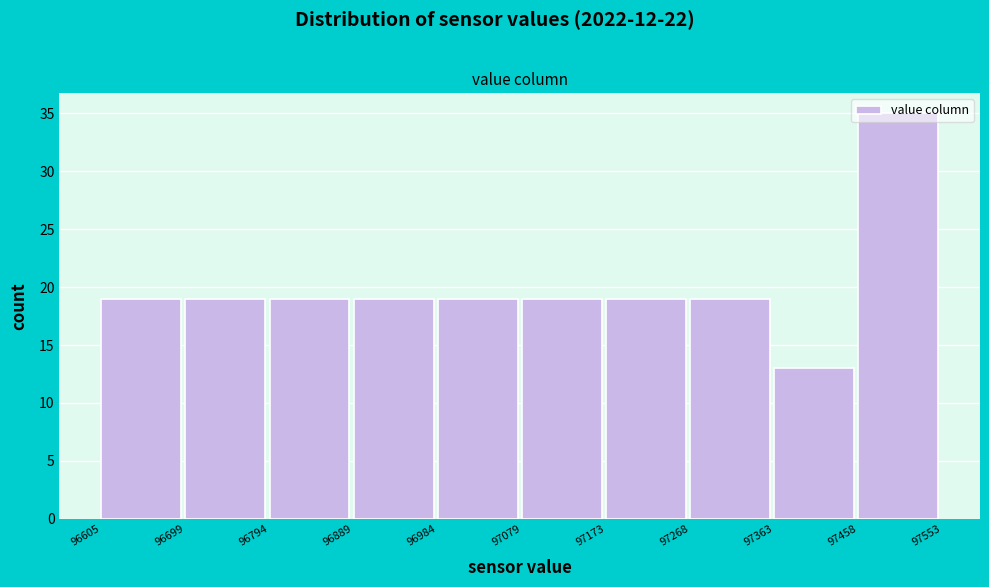

Reading left to right, list every bar in this chart as the range it spans on the x-axis followed by its height. The values are not printed on the chart, so give them approximately, as read against the axis.

96605 to 96699: 19
96699 to 96794: 19
96794 to 96889: 19
96889 to 96984: 19
96984 to 97079: 19
97079 to 97173: 19
97173 to 97268: 19
97268 to 97363: 19
97363 to 97458: 13
97458 to 97553: 35